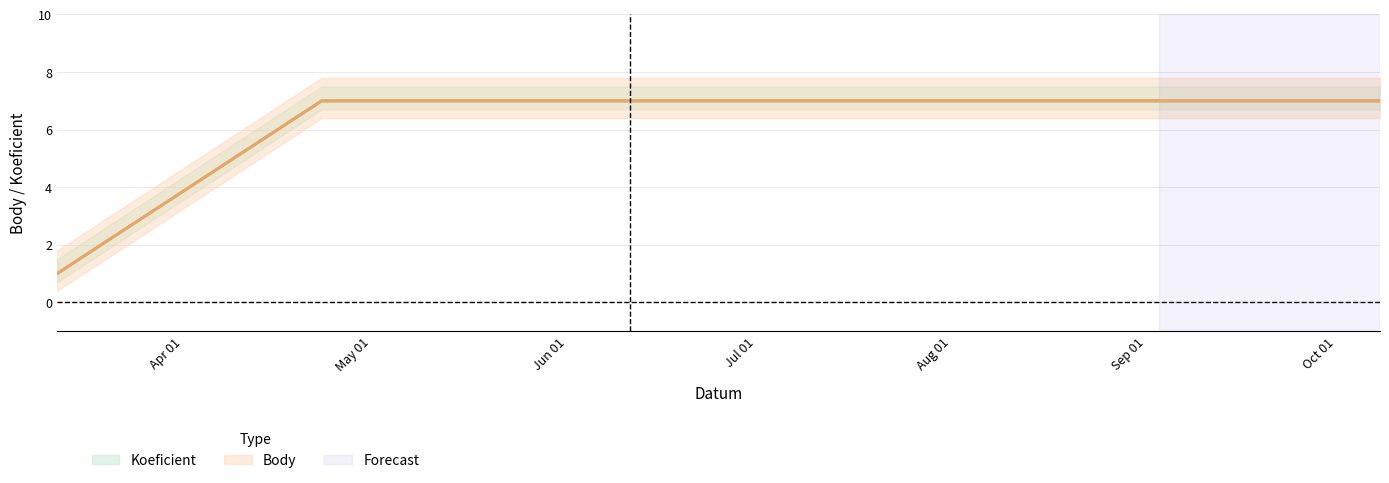

At 2016-09-03, list the series in order from smallest to largest.

Koeficient, Body